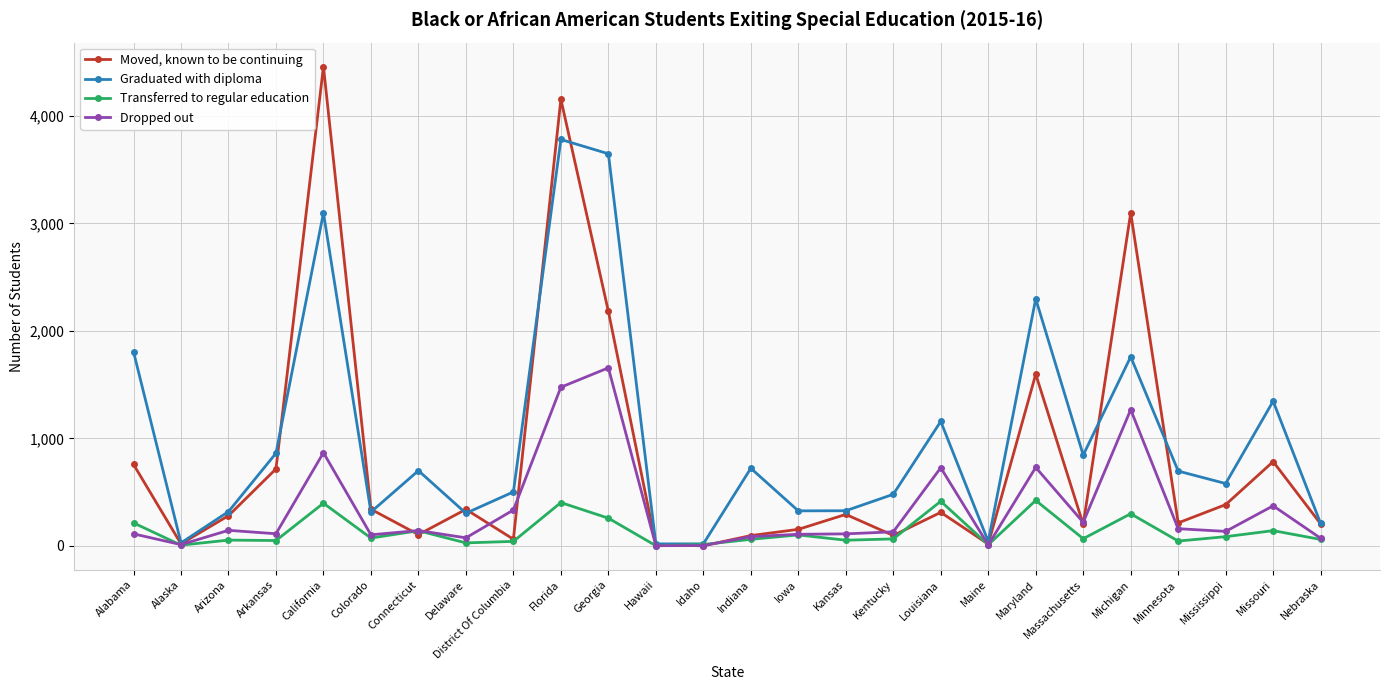

True or false: Graduated with diploma has more than 0 points higher than both neighbors.

True